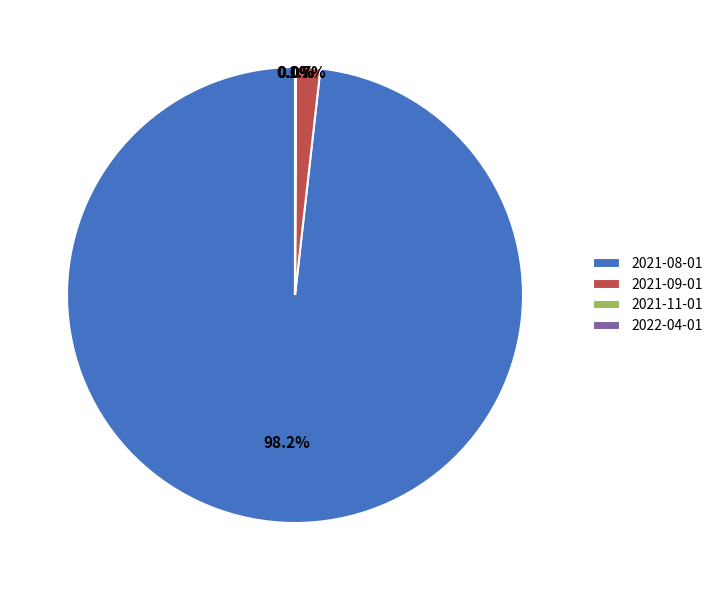

Which slice is the largest?

2021-08-01